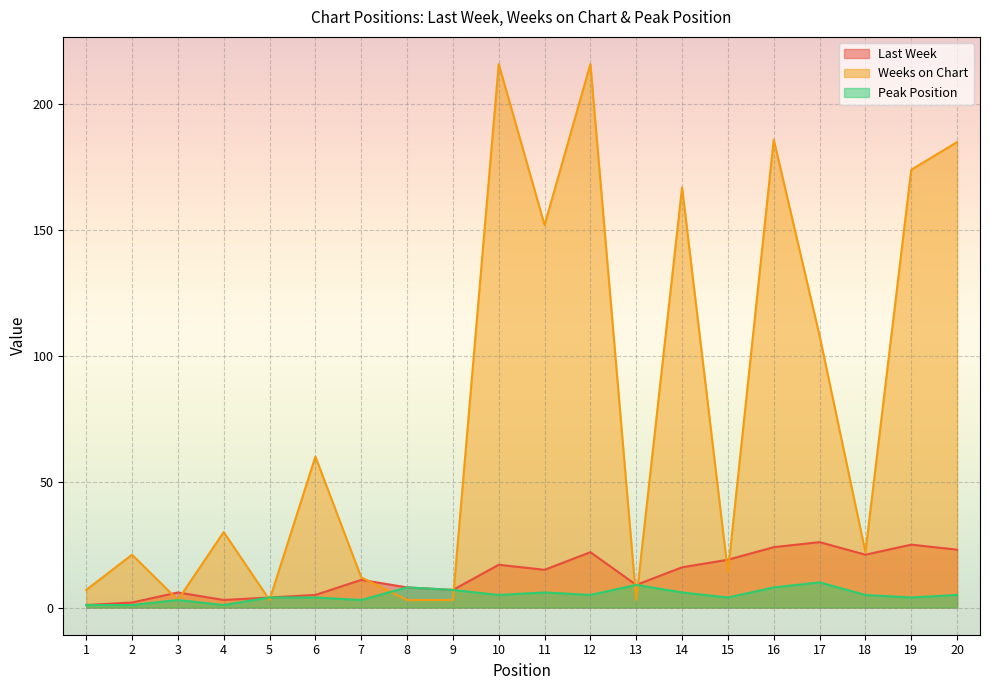

Which series has the largest range (max minus min)?

Weeks on Chart